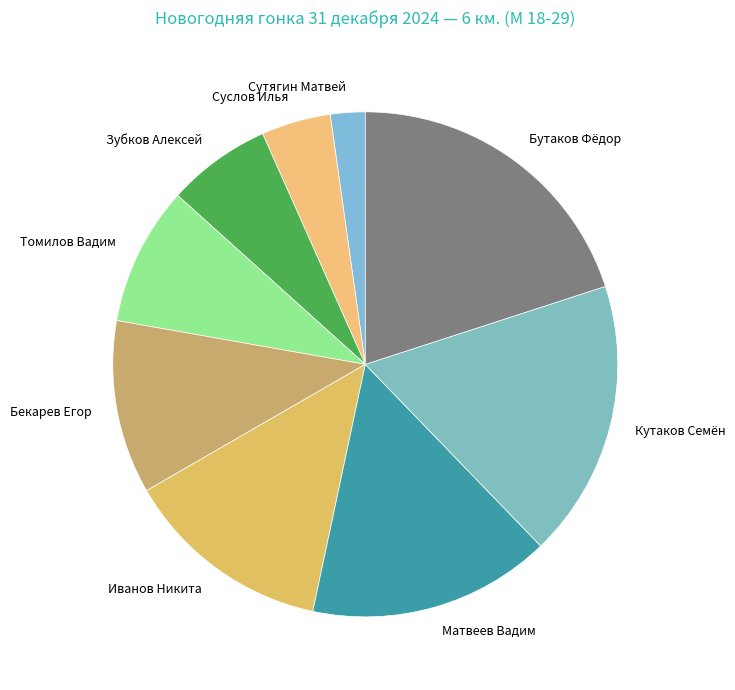

Does any single category account for the majority?

No